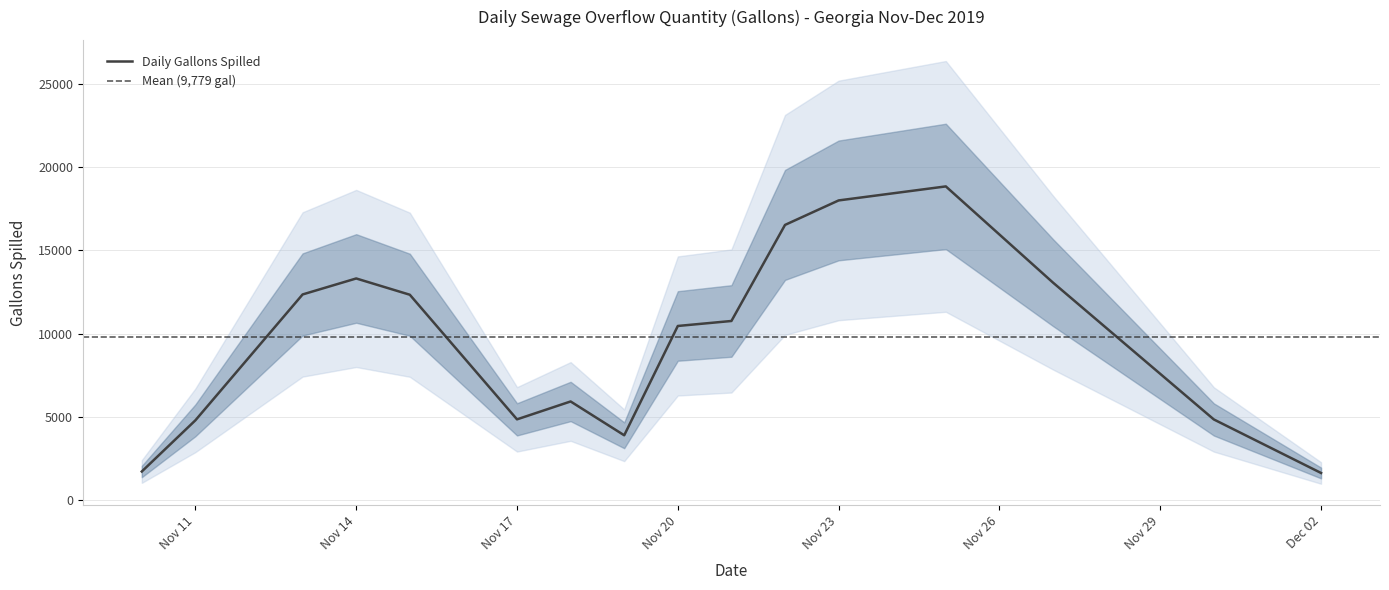

What is the maximum value for Daily Gallons Spilled?

18848.3